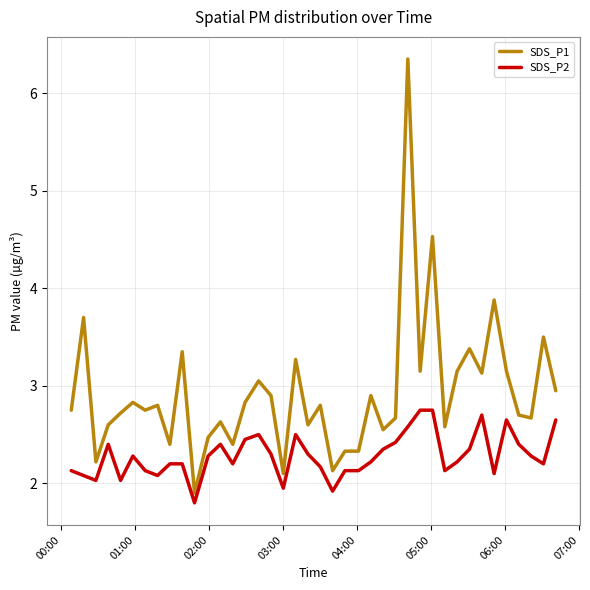

Rank the series by their maximum value, from lowest to highest.

SDS_P2, SDS_P1